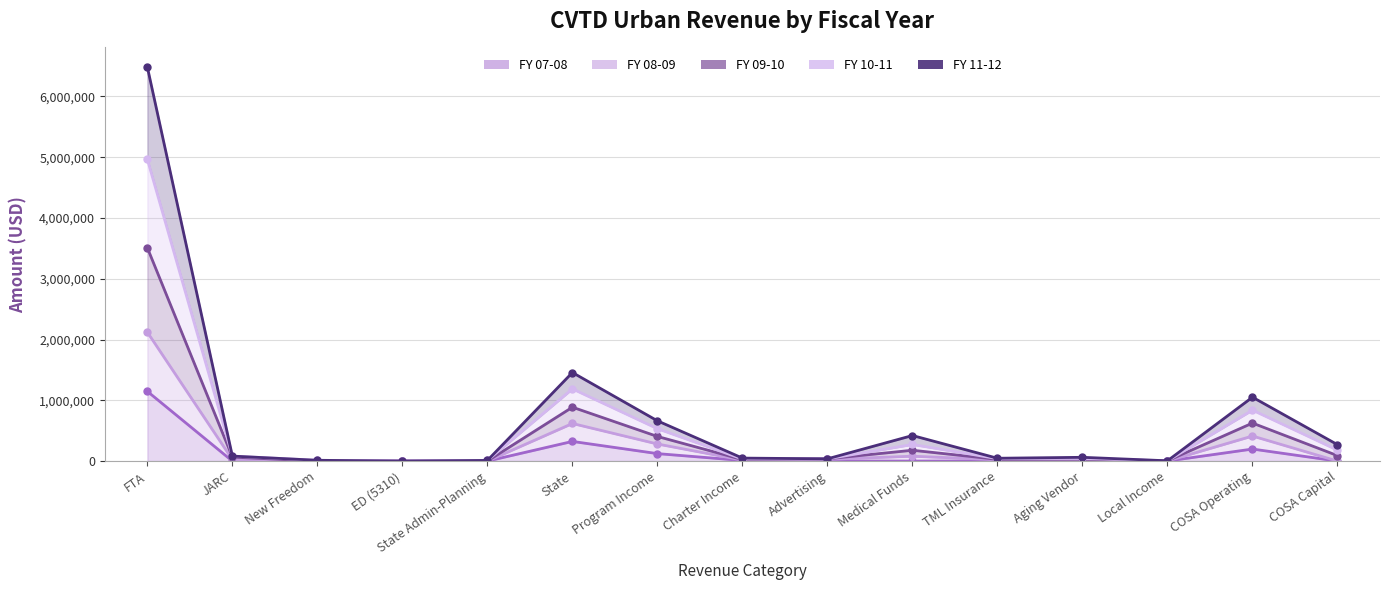

What is the highest value of the FY 07-08 series?

1147111.5